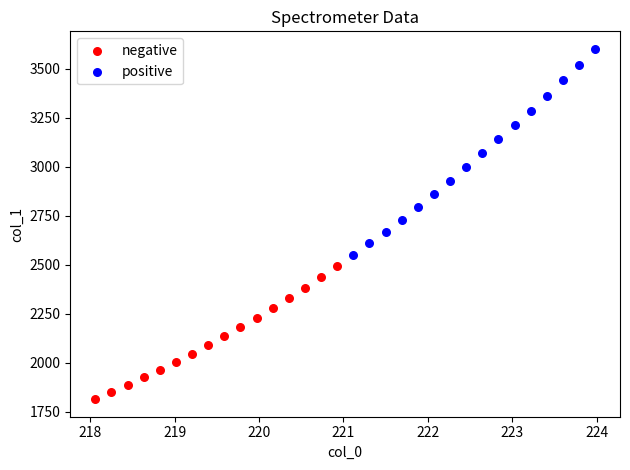

Which series reaches the maximum Y coordinate?

positive